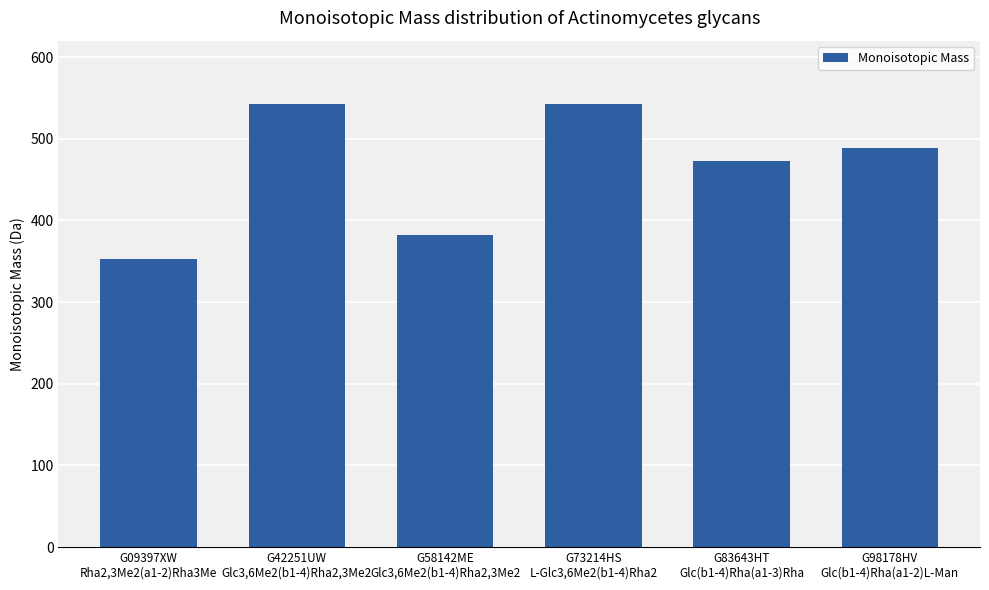

What is the label of the 3rd bar from the right?

G73214HS
L-Glc3,6Me2(b1-4)Rha2